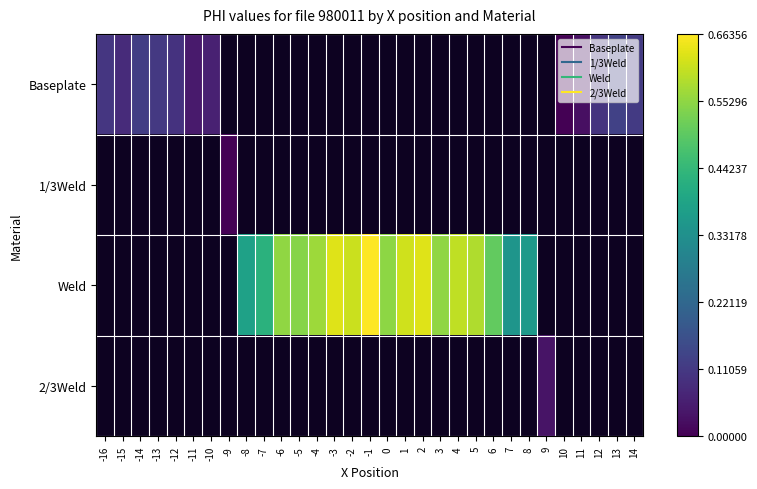

How many data points does each series have?

31